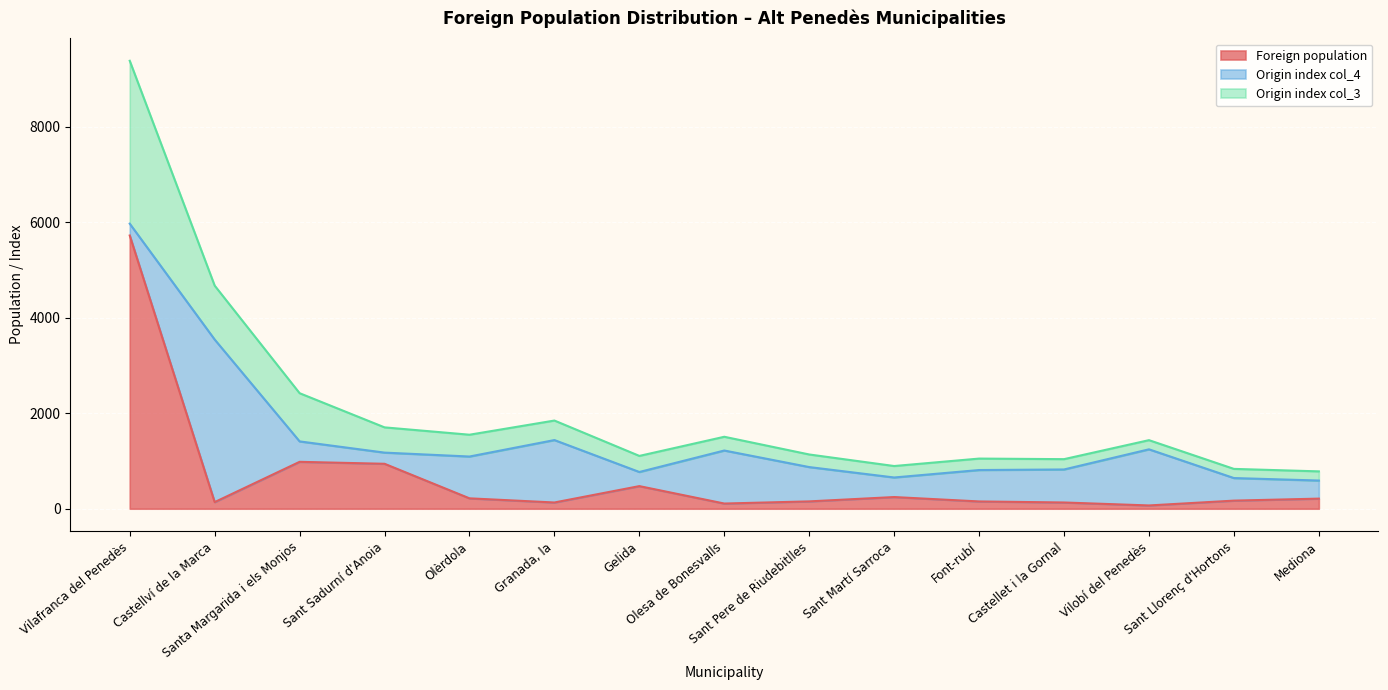

Where does the Foreign population series first go above 169?

Vilafranca del Penedès